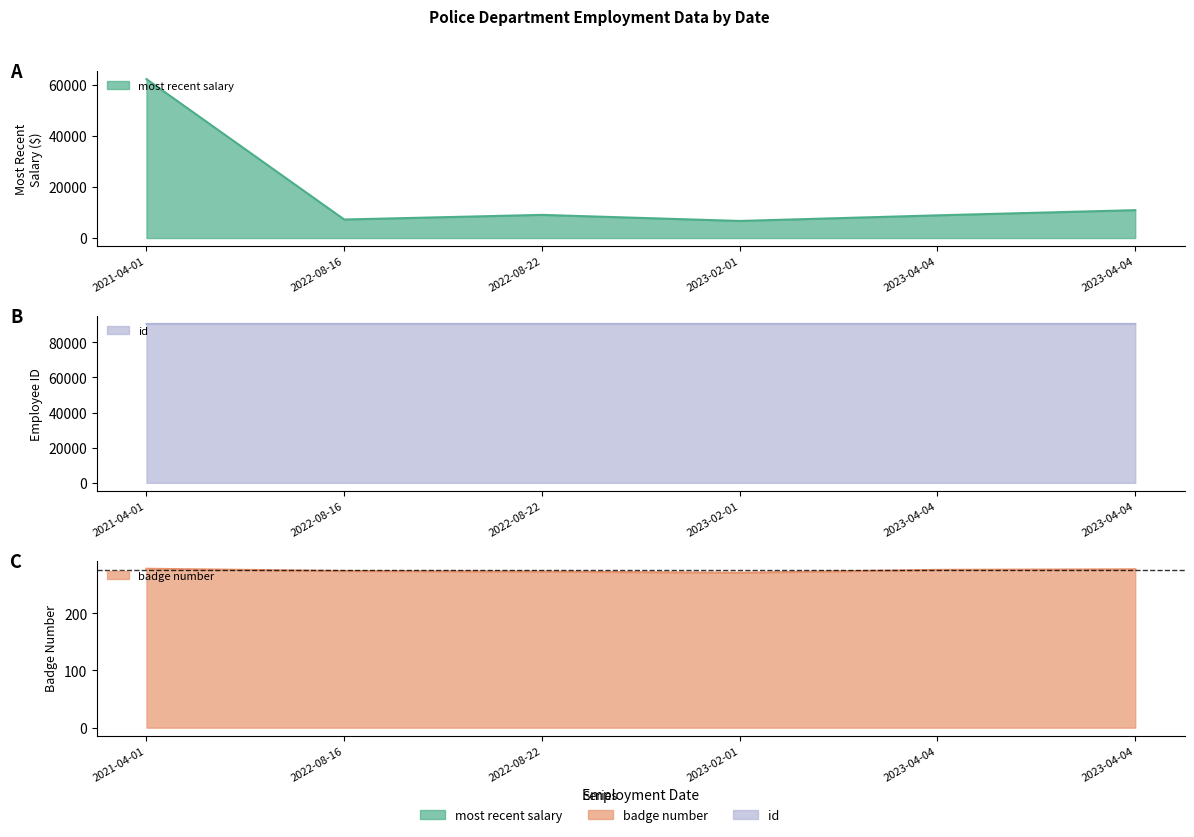

Which series has the largest total across all categories?

id